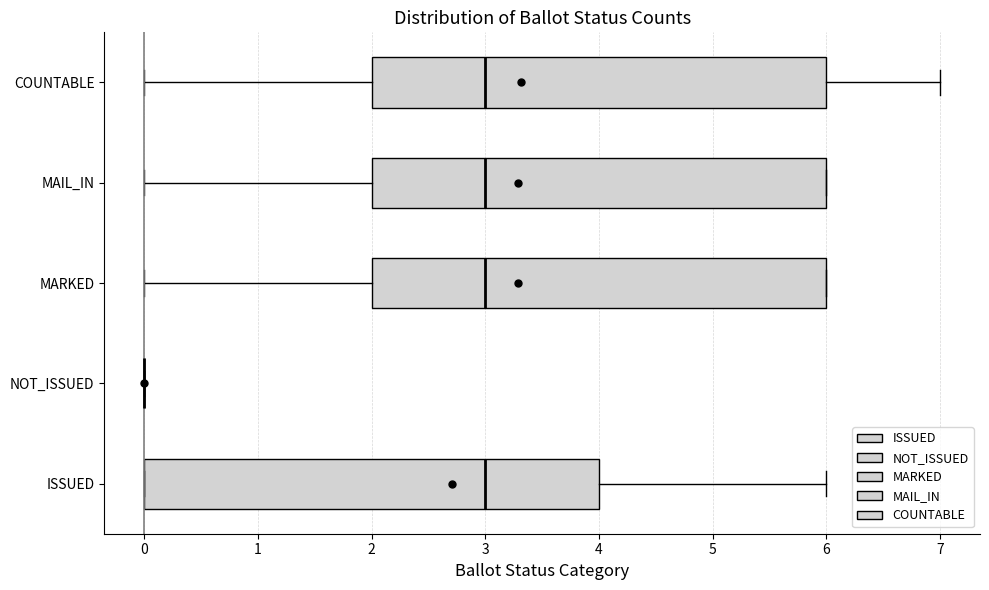

Where is the right edge of the box for ISSUED on the x-axis? The values are not printed on the chart, so give them approximately, as read against the axis.

4